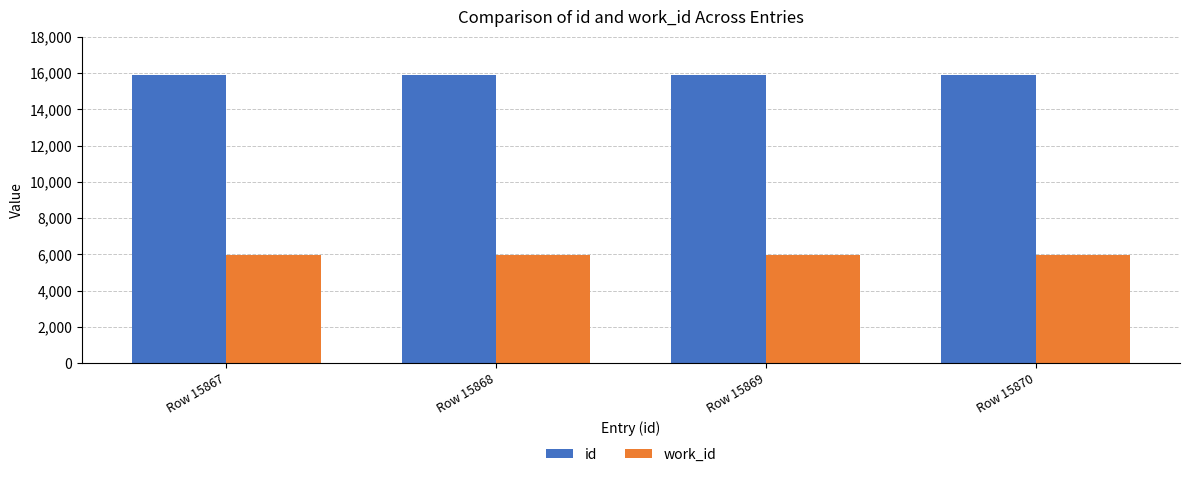

What is the value of the work_id bar at the 3rd from the left?

5966